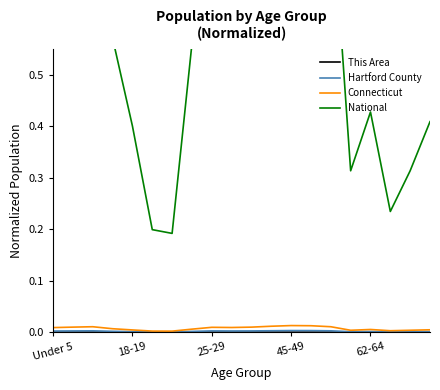

What is the label of the 20th point from the right?

Under 5